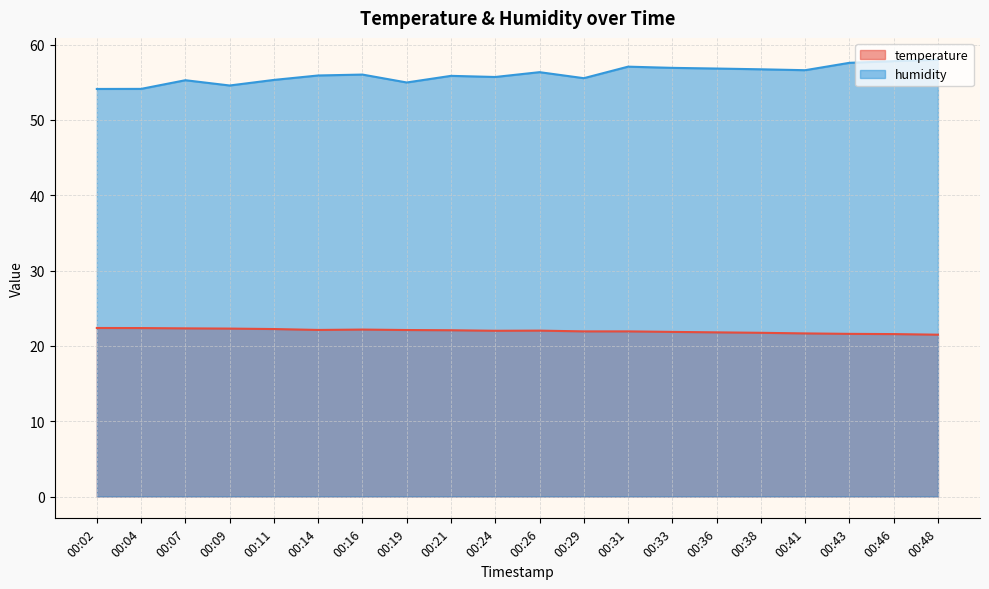

How many lines are shown in the chart?

2